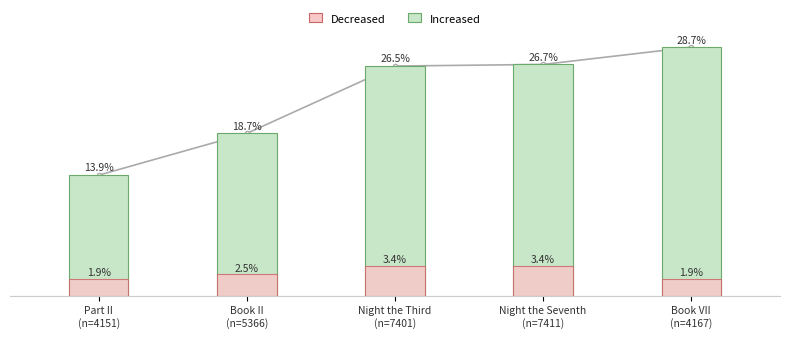

What is the label of the 2nd bar from the left?

Book II
(n=5366)